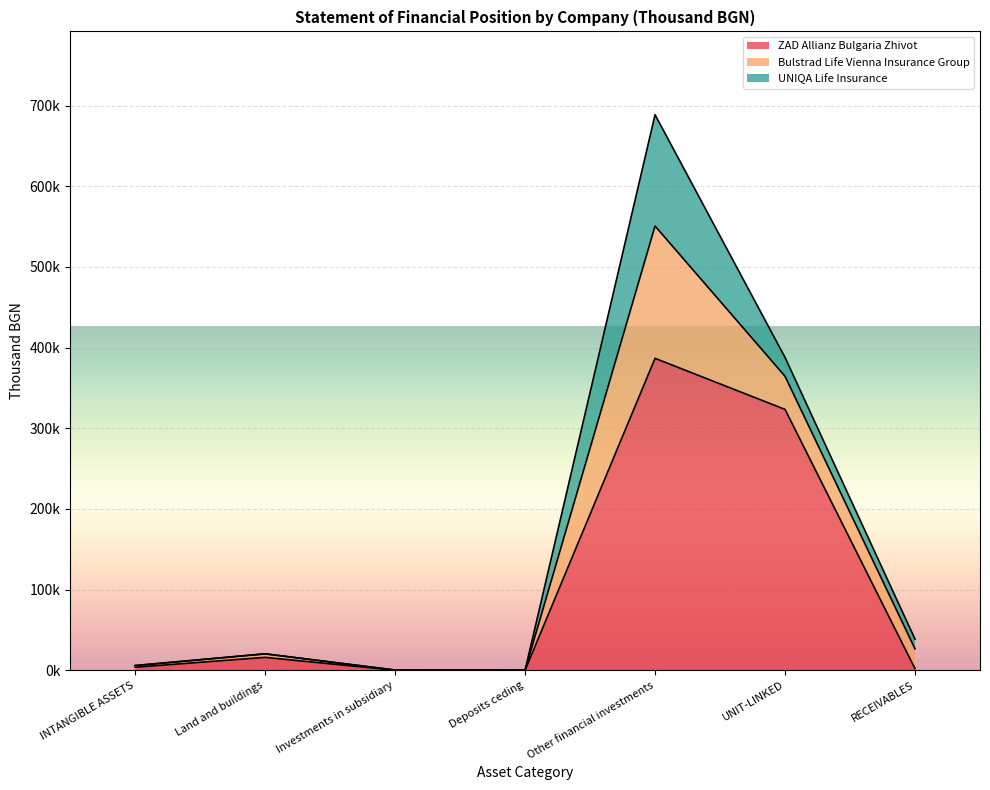

Does the chart display data point markers on the line(s)?

No